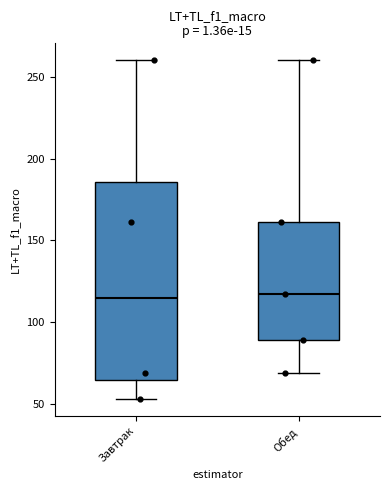

Reading left to right, read every box against the y-axis: the position of its median line, the range the box covers, and the ends of its whiskers. The values are not printed on the chart, so give them approximately, as read against the axis.

Завтрак: median 115, box 65 to 185, whiskers 55 to 260
Обед: median 120, box 90 to 160, whiskers 70 to 260